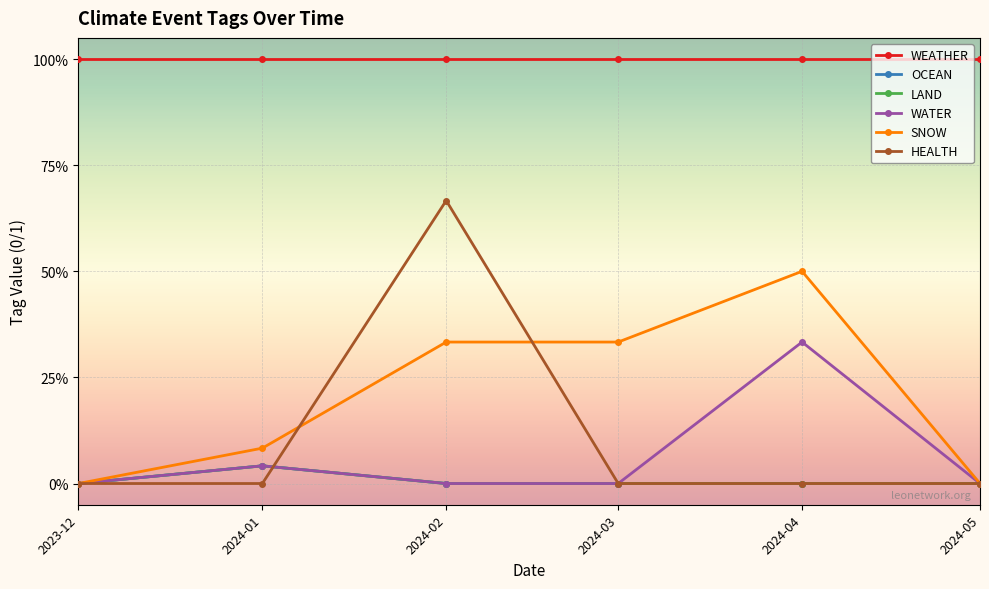

Rank the series at 2024-04 from lowest to highest value.

OCEAN, LAND, HEALTH, WATER, SNOW, WEATHER